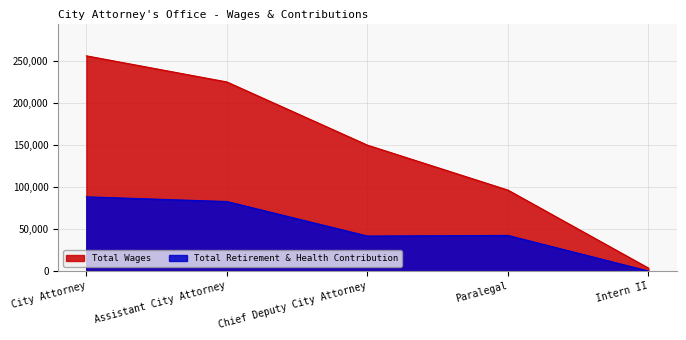

At how many categories does at least one series exceed 14099?

4